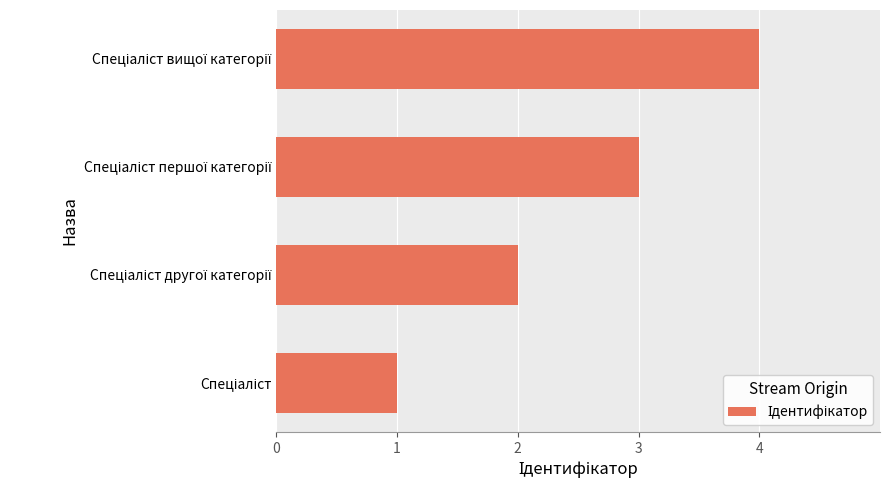

What is the maximum value shown in the chart?

4